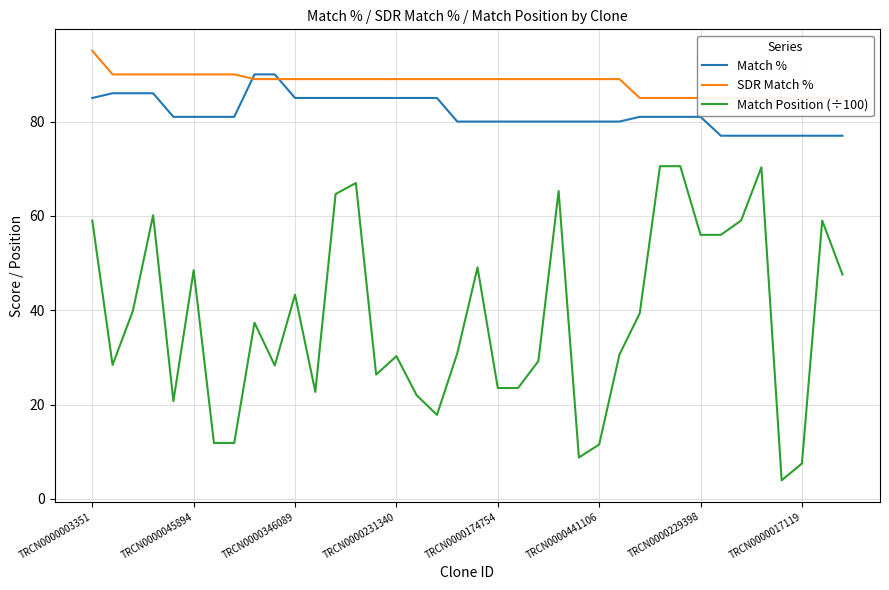

Reading right to left, transcribe all the data shown in this chart.

Match %: 77.0	77.0	77.0	77.0	77.0	77.0	77.0	81.0	81.0	81.0	81.0	80.0	80.0	80.0	80.0	80.0	80.0	80.0	80.0	80.0	85.0	85.0	85.0	85.0	85.0	85.0	85.0	85.0	90.0	90.0	81.0	81.0	81.0	81.0	86.0	86.0	86.0	85.0
SDR Match %: 85.0	85.0	85.0	85.0	85.0	85.0	85.0	85.0	85.0	85.0	85.0	89.0	89.0	89.0	89.0	89.0	89.0	89.0	89.0	89.0	89.0	89.0	89.0	89.0	89.0	89.0	89.0	89.0	89.0	89.0	90.0	90.0	90.0	90.0	90.0	90.0	90.0	95.0
Match Position (÷100): 47.6	59.0	7.5	3.9	70.3	59.0	56.0	56.0	70.5	70.5	39.4	30.6	11.5	8.8	65.3	29.2	23.5	23.5	49.1	30.8	17.8	22.0	30.3	26.4	67.0	64.6	22.7	43.3	28.3	37.4	11.9	11.9	48.5	20.7	60.1	39.8	28.4	59.0